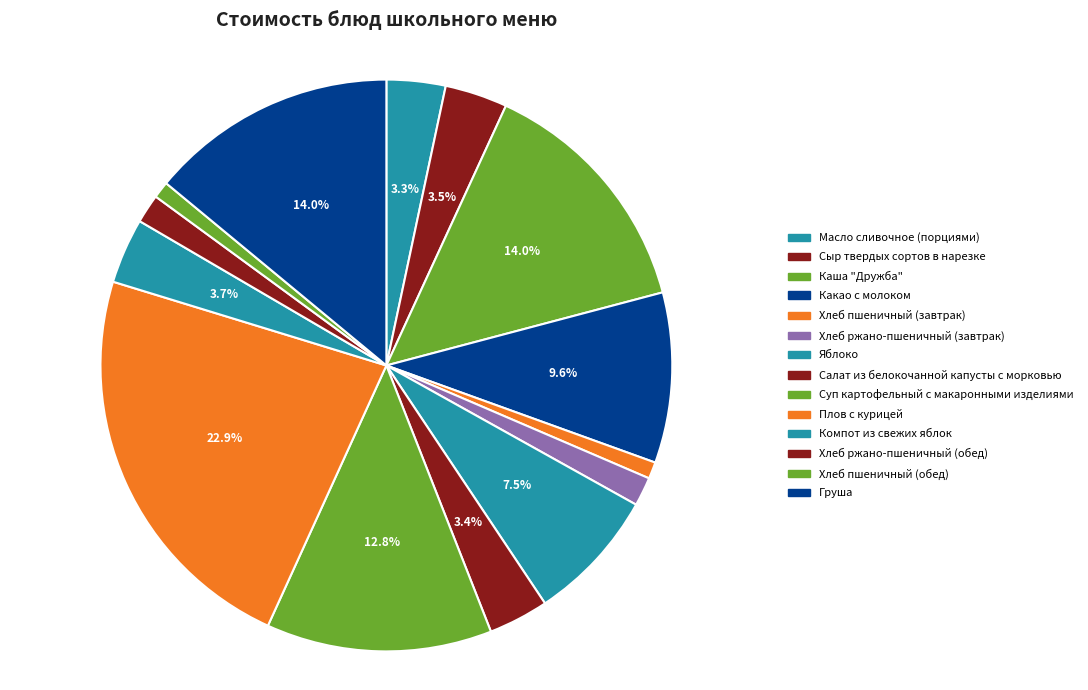

Which has a higher value, Масло сливочное (порциями) or Хлеб пшеничный (обед)?

Масло сливочное (порциями)